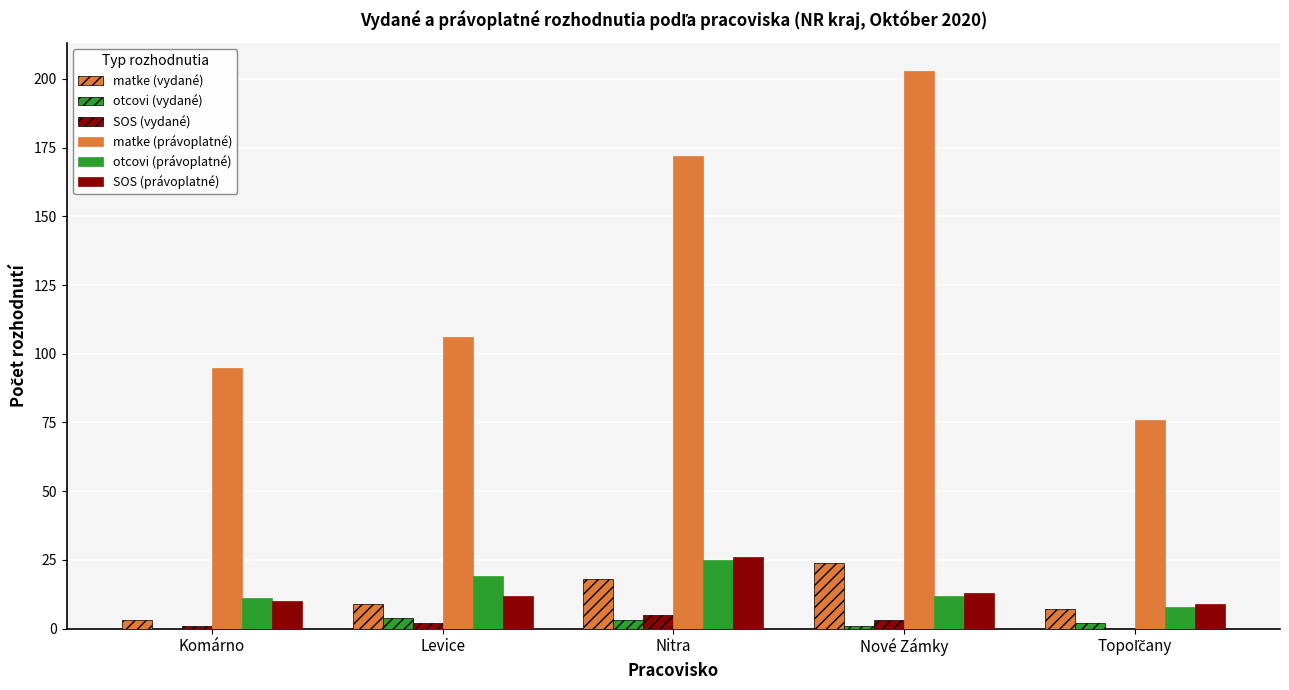

What is the label of the 3rd bar from the left?

Nitra